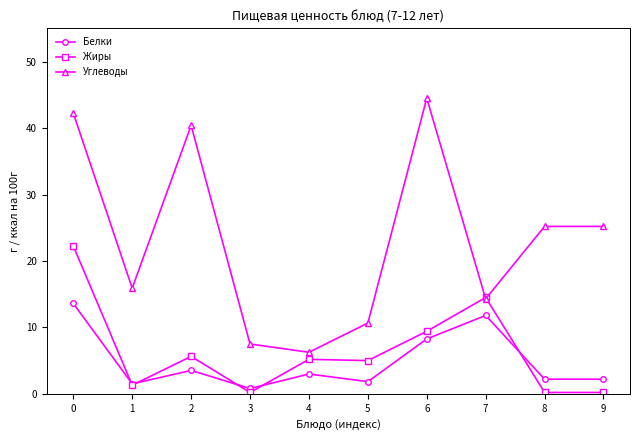

What is the maximum value for Углеводы?

44.5